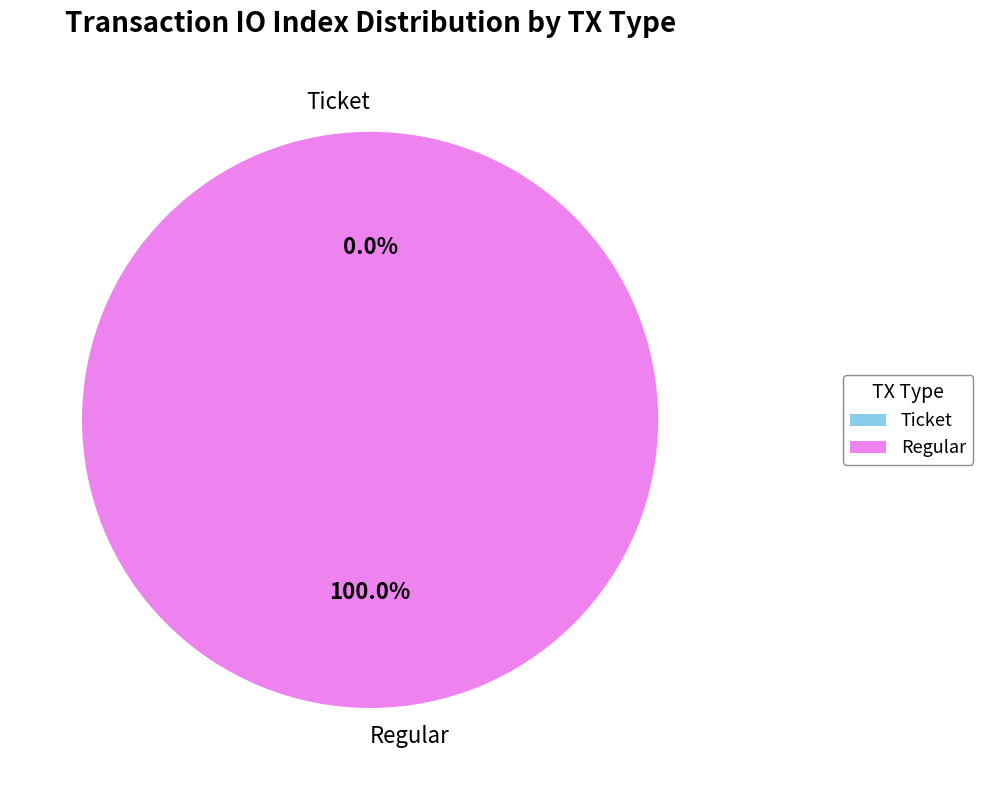

To the nearest percent, what is the average slice percentage?

50%